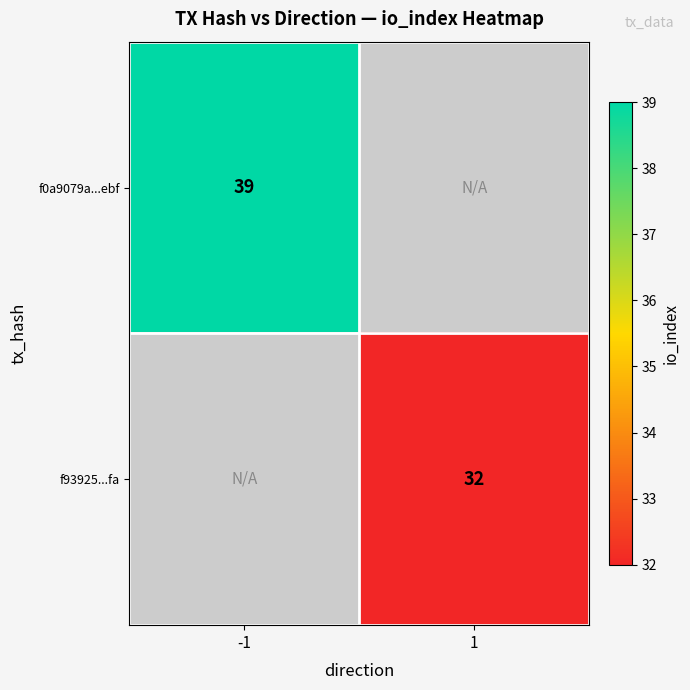

How many series are shown in this chart?

2